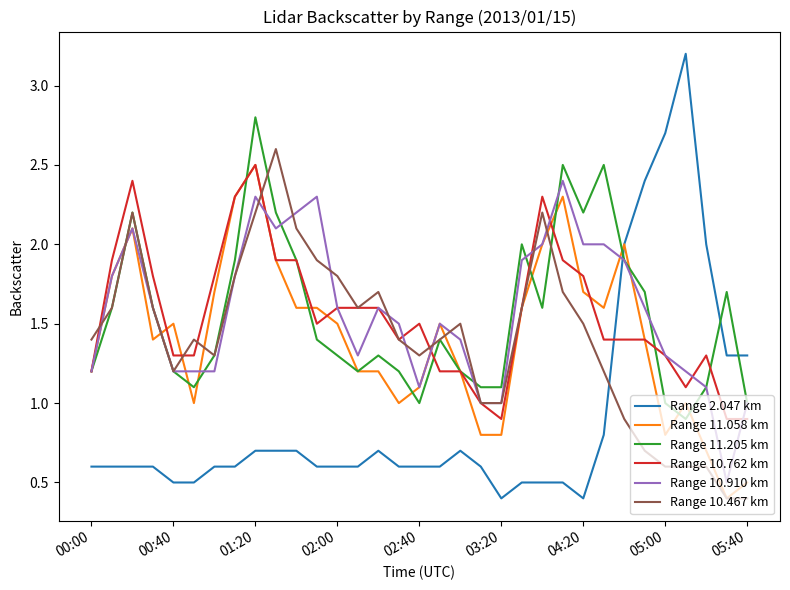

Which series has the widest spread of values?

Range 2.047 km